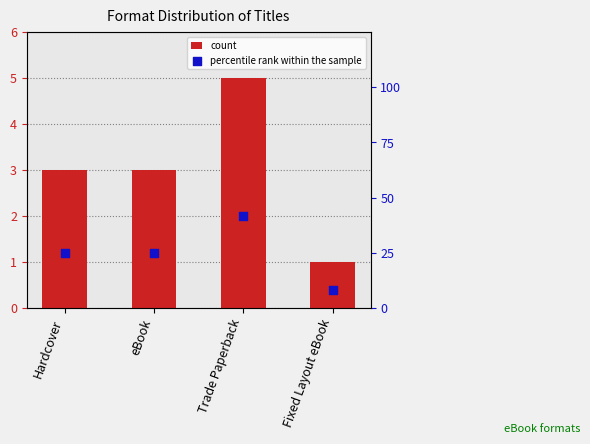

Which series reaches the minimum Y coordinate?

count